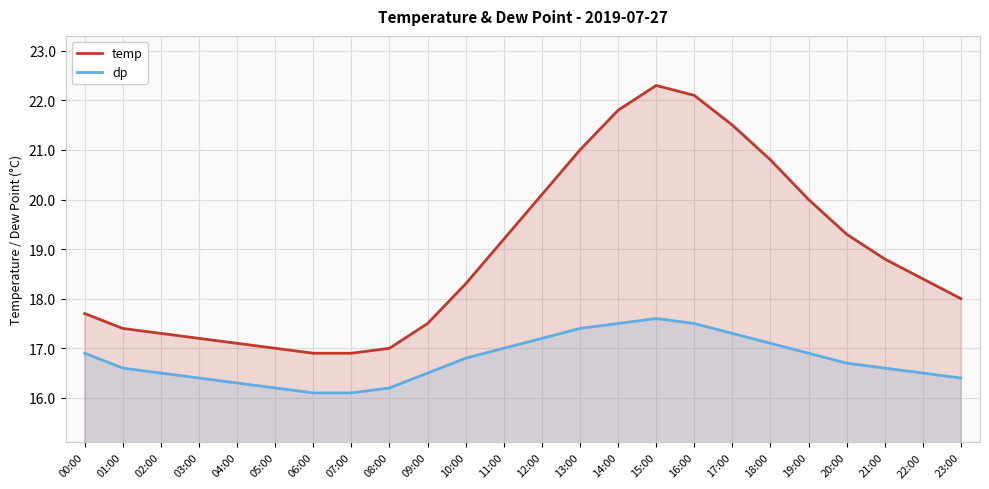

Reading left to right, transcribe all the data shown in this chart.

temp: 17.7	17.4	17.3	17.2	17.1	17.0	16.9	16.9	17.0	17.5	18.3	19.2	20.1	21.0	21.8	22.3	22.1	21.5	20.8	20.0	19.3	18.8	18.4	18.0
dp: 16.9	16.6	16.5	16.4	16.3	16.2	16.1	16.1	16.2	16.5	16.8	17.0	17.2	17.4	17.5	17.6	17.5	17.3	17.1	16.9	16.7	16.6	16.5	16.4